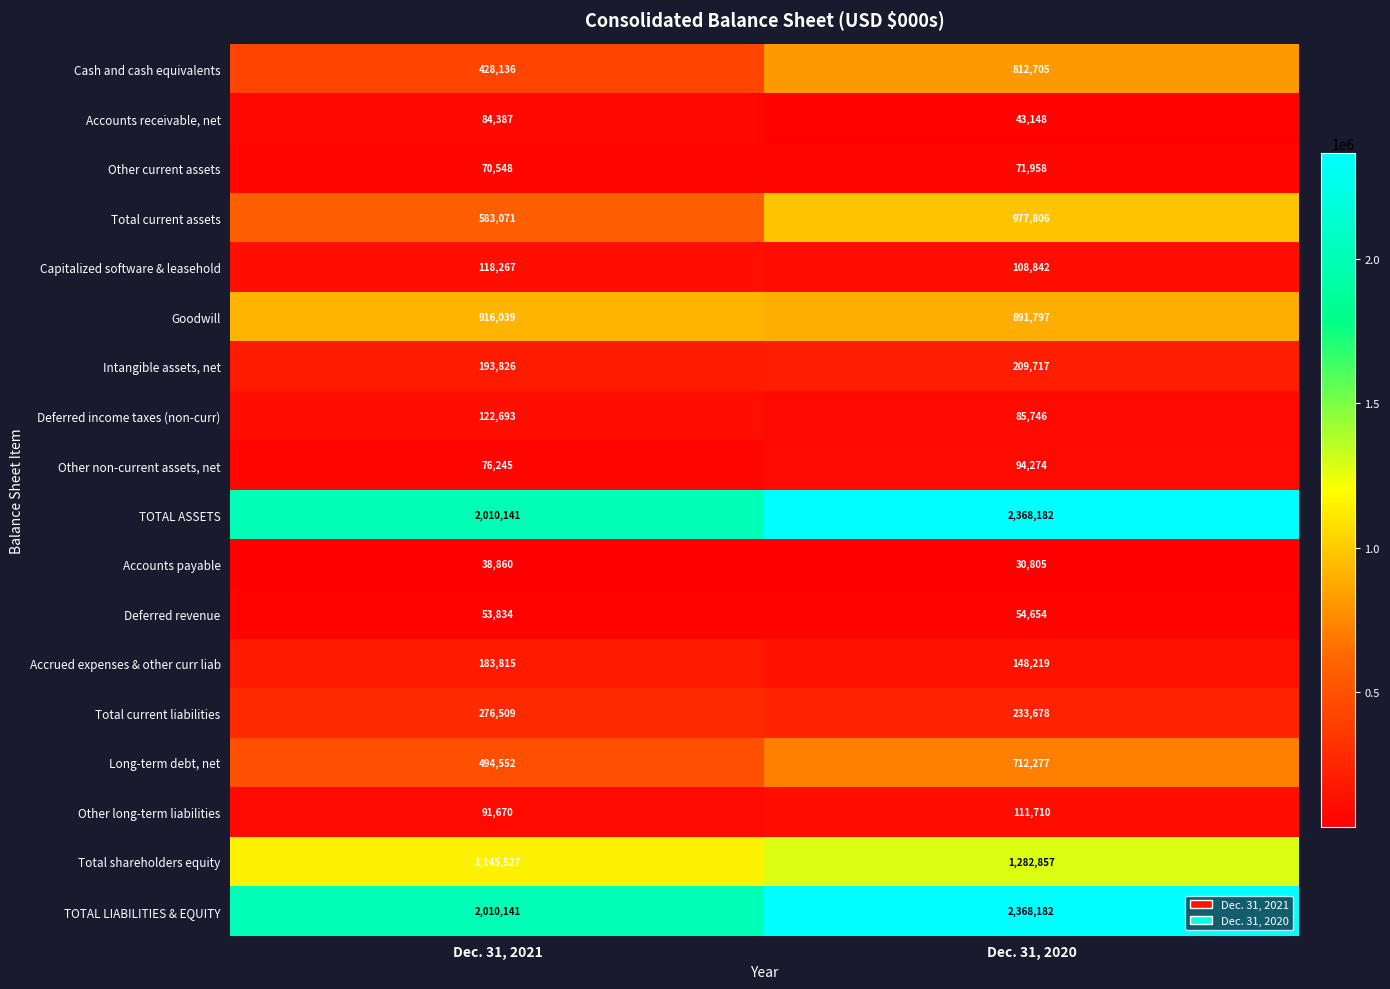

The Deferred income taxes (non-curr) series shows 207597 at Dec. 31, 2021. True or false?

False